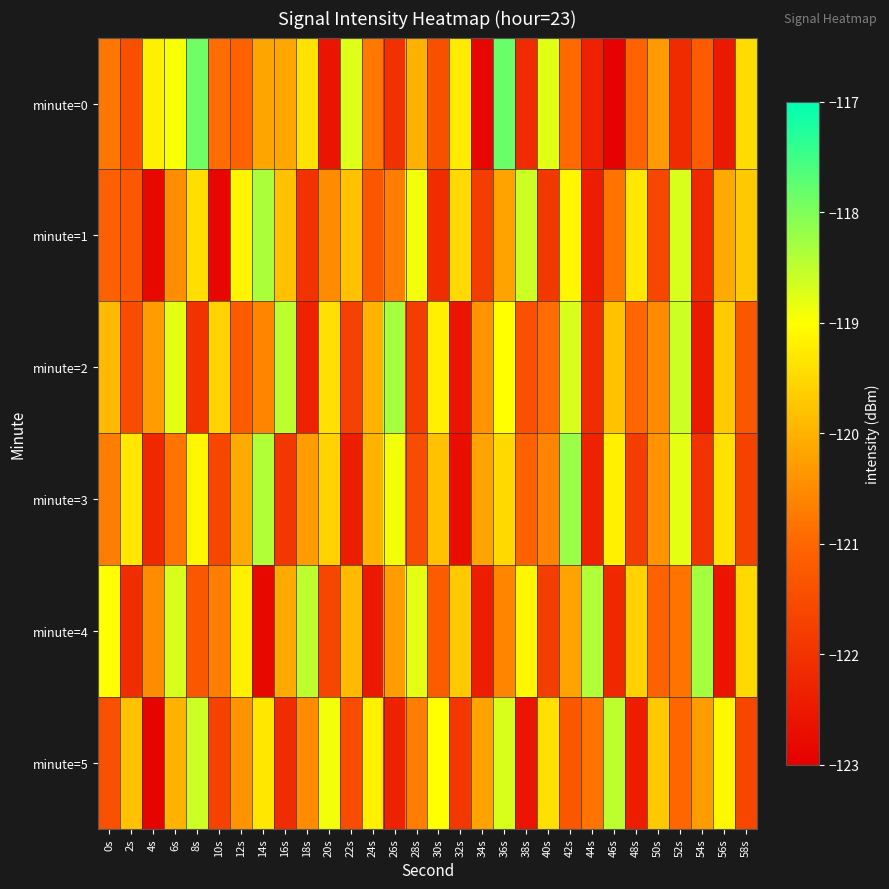

At which category does the chart reach its peak across all series?

36s